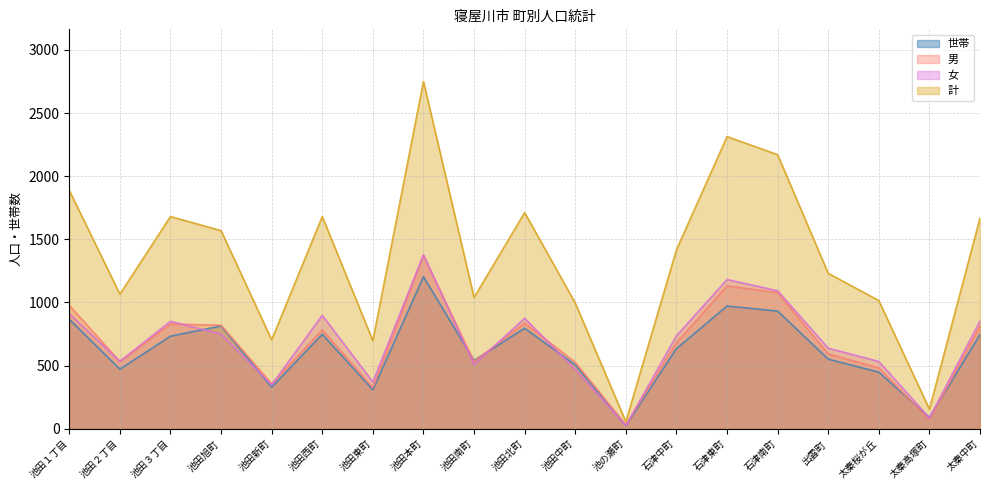

True or false: 計 has a value of 230 at 池田新町.

False